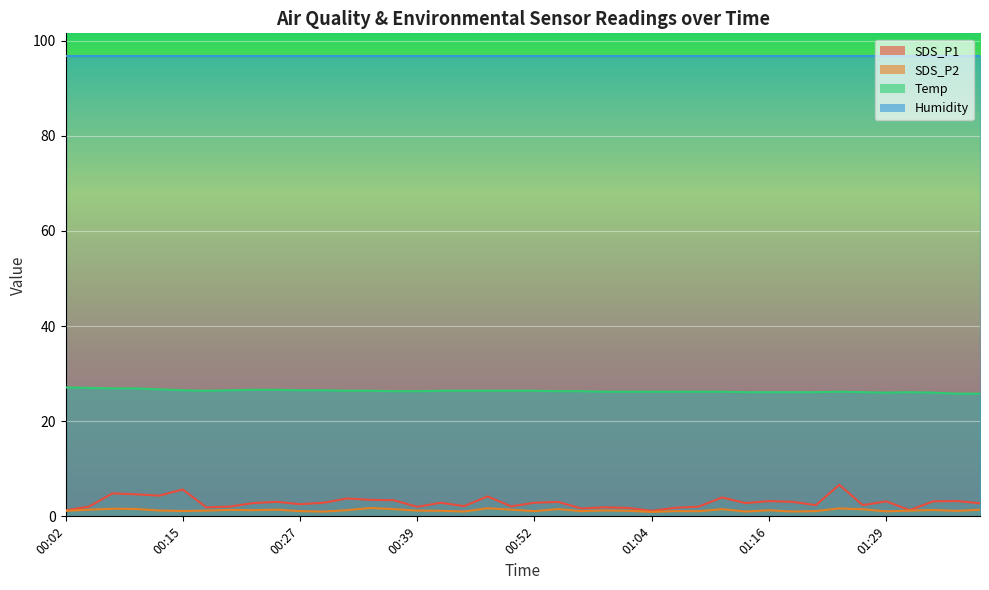

True or false: SDS_P1 has a value of 2.0 at 01:09.

True